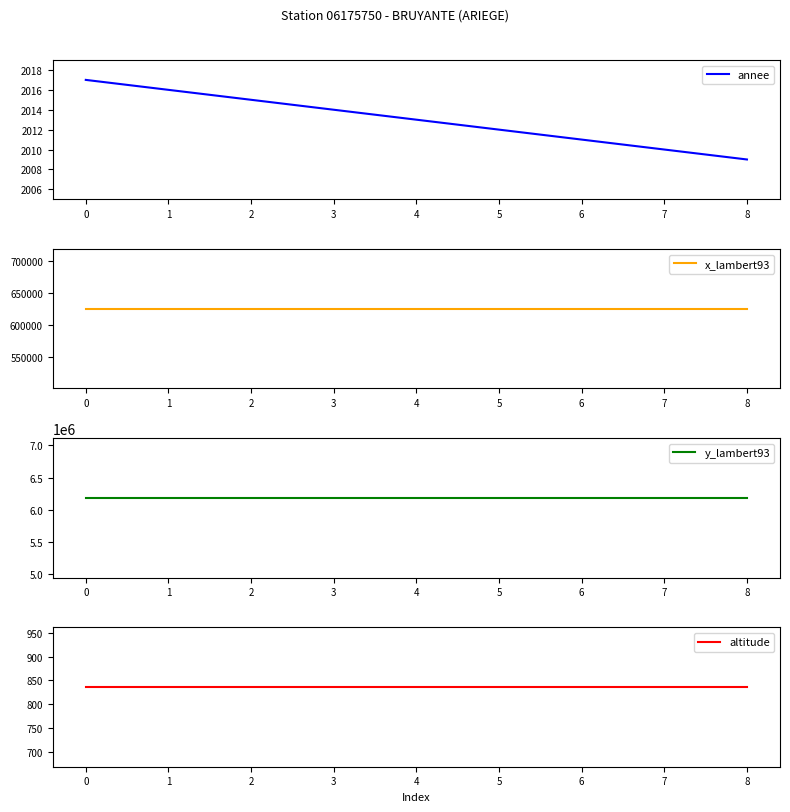

Read the annee value at 0.

2017